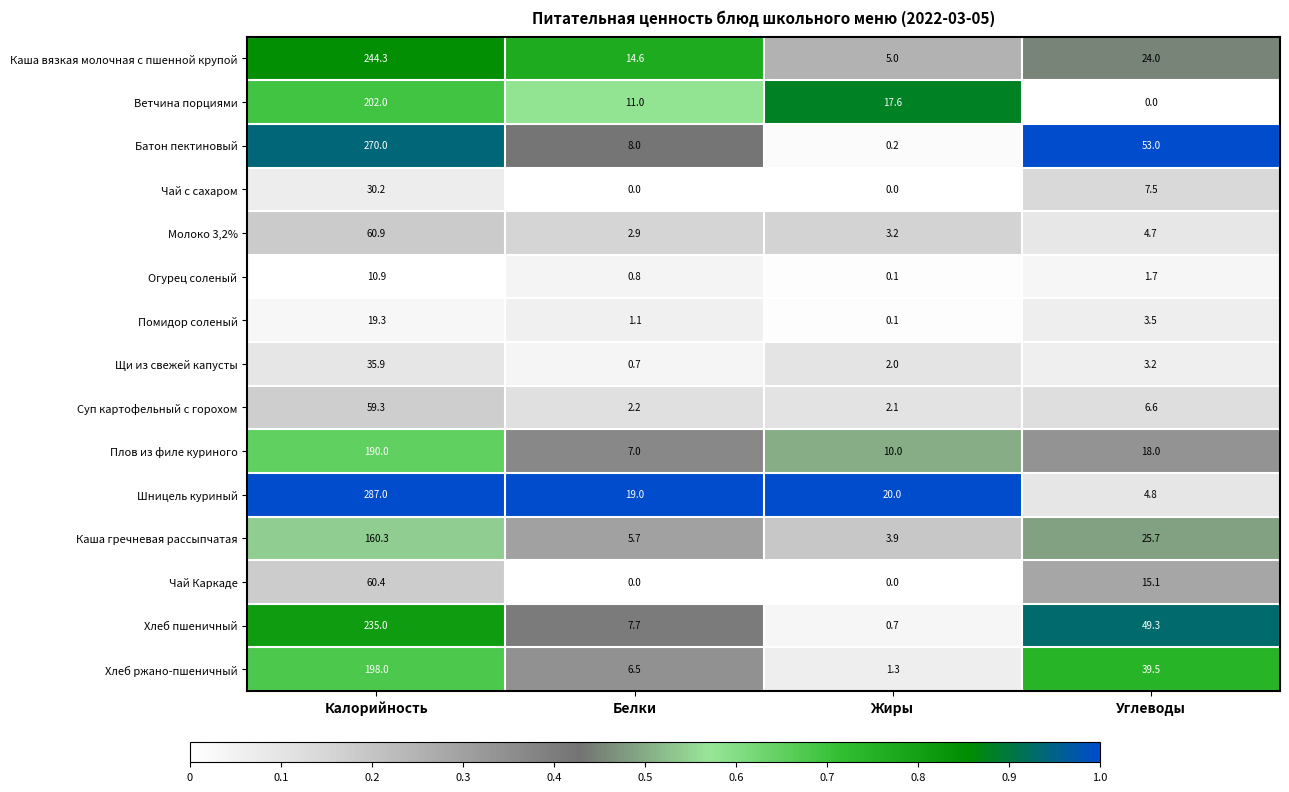

At how many categories does at least one series exceed 0?

4